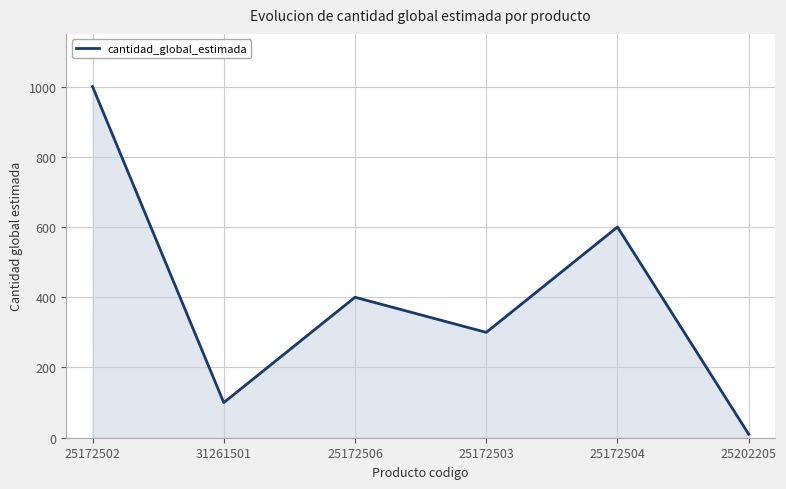

Rank the categories by value from lowest to highest.

25202205, 31261501, 25172503, 25172506, 25172504, 25172502